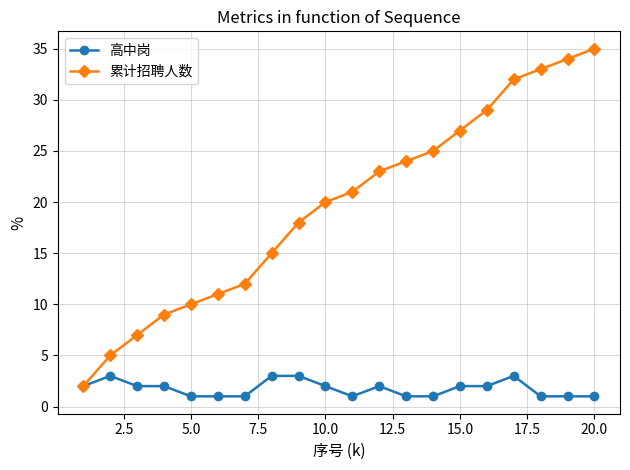

What is the value of the 累计招聘人数 point at the 6th from the left?

11